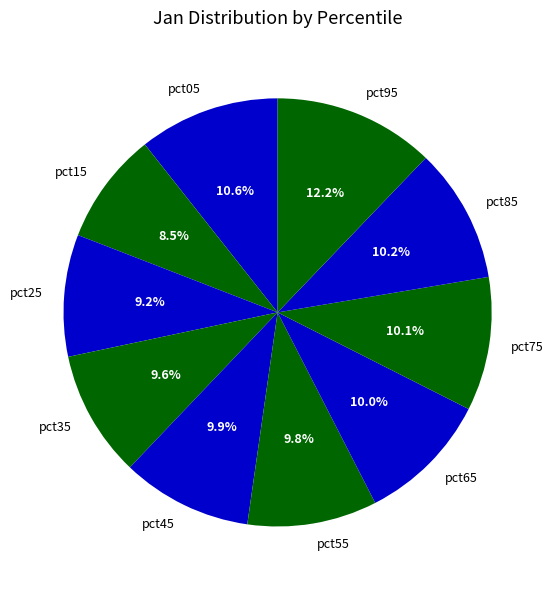

To the nearest percent, what is the average slice percentage?

10%